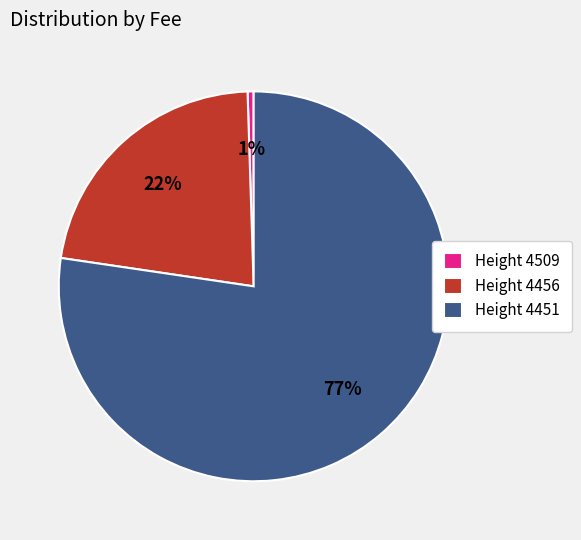

To the nearest percent, what is the combined percentage of Height 4509 and Height 4456?

23%